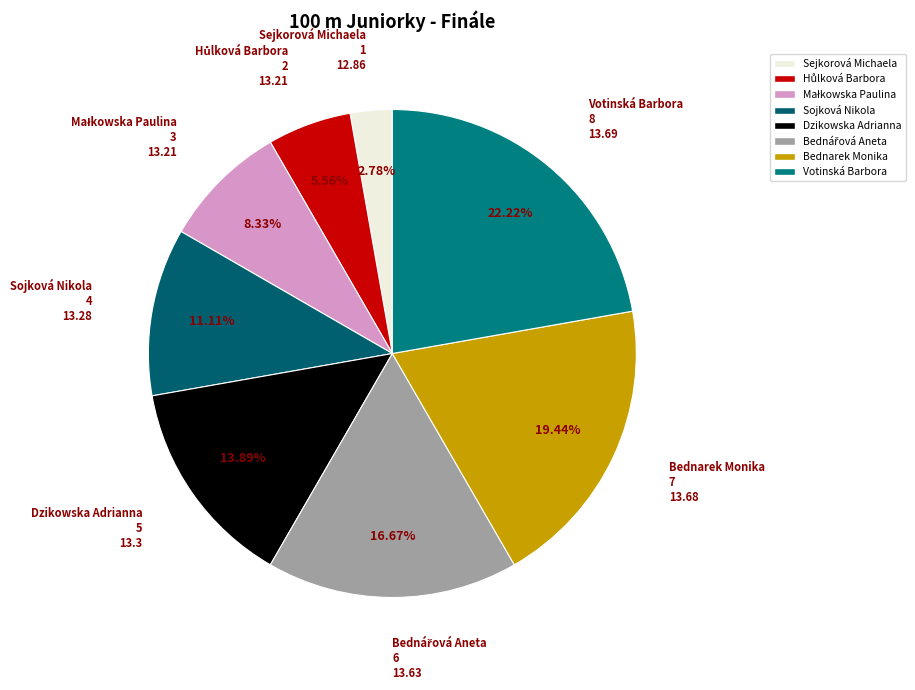

The Dzikowska Adrianna slice represents 1% of the pie. True or false?

False